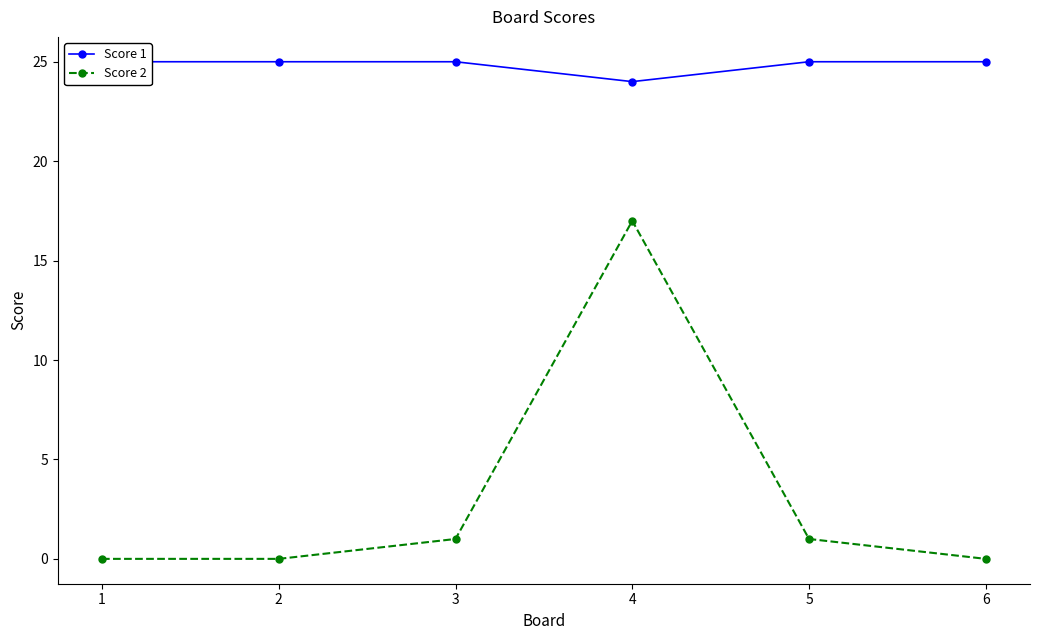

What is the difference between the maximum and minimum values in the Score 1 series?

1